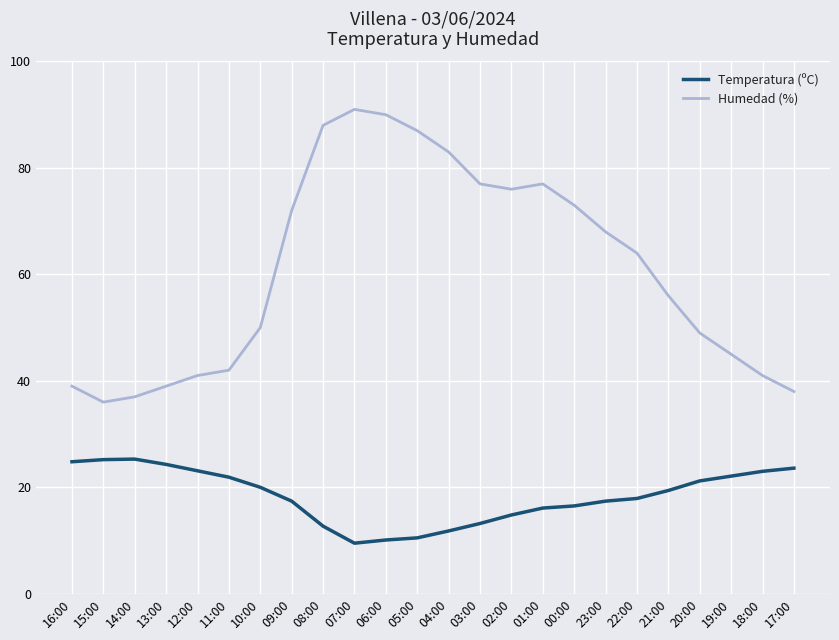

Count the number of categories in the chart.

24